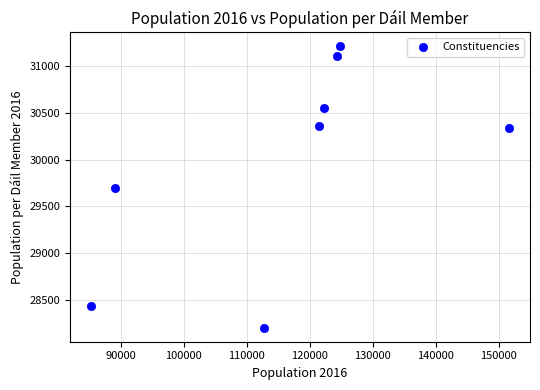

What is the range of X values (max minus min)?

66361